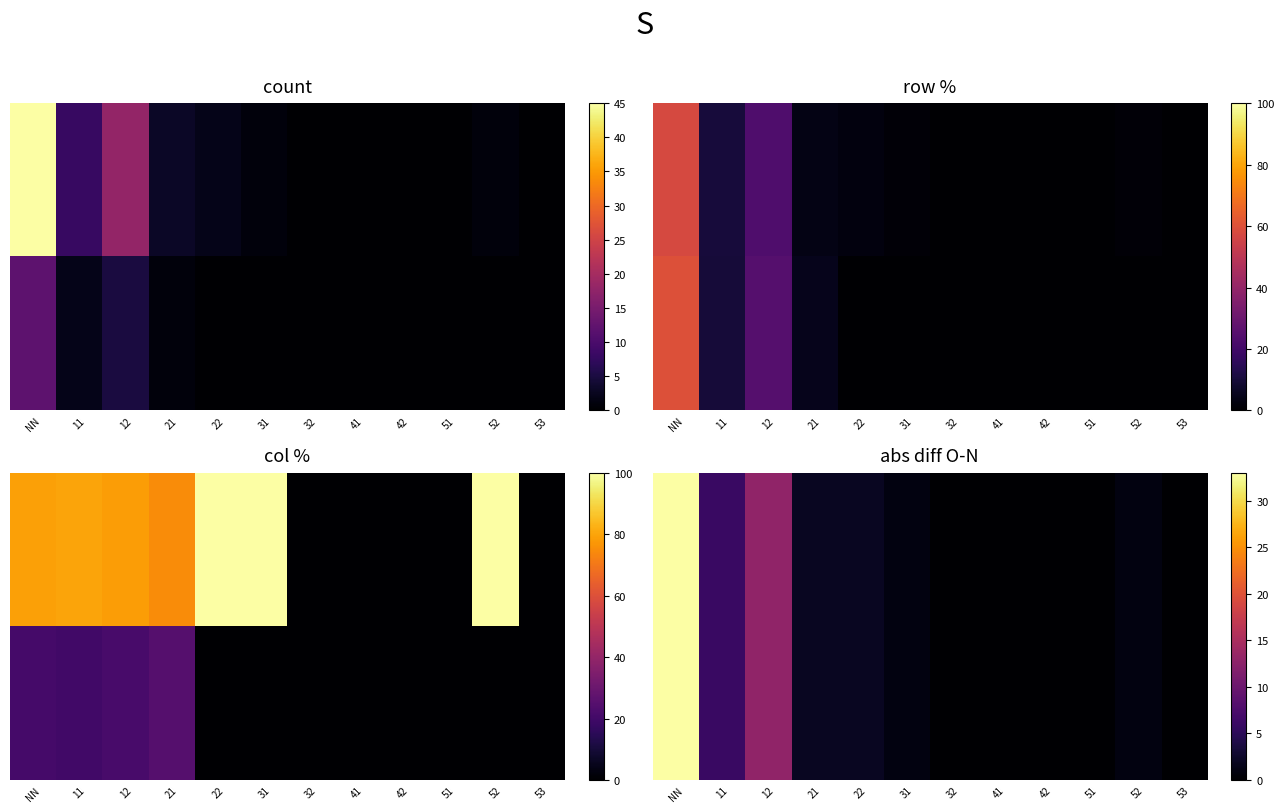

Which has a higher value, 53 or 42?

53